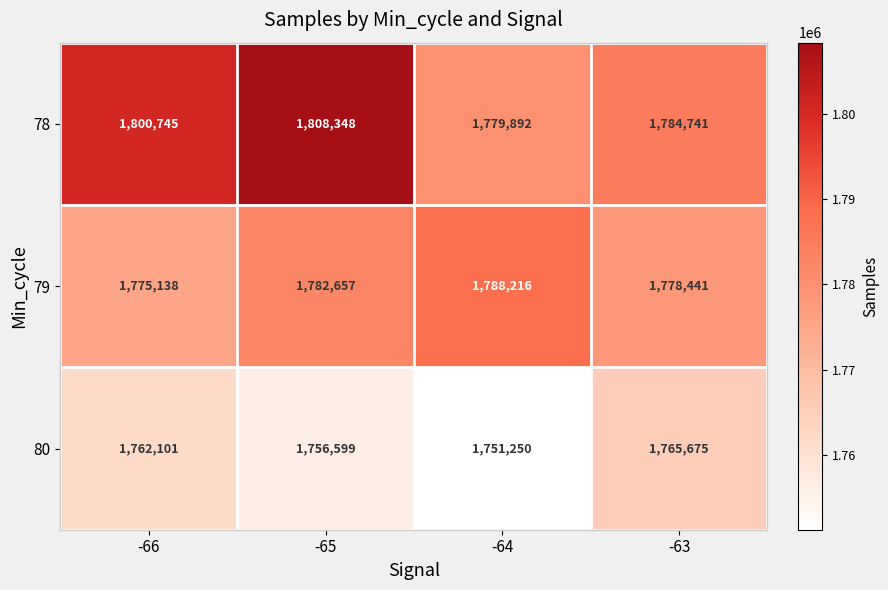

What is the greatest value displayed?

1808348